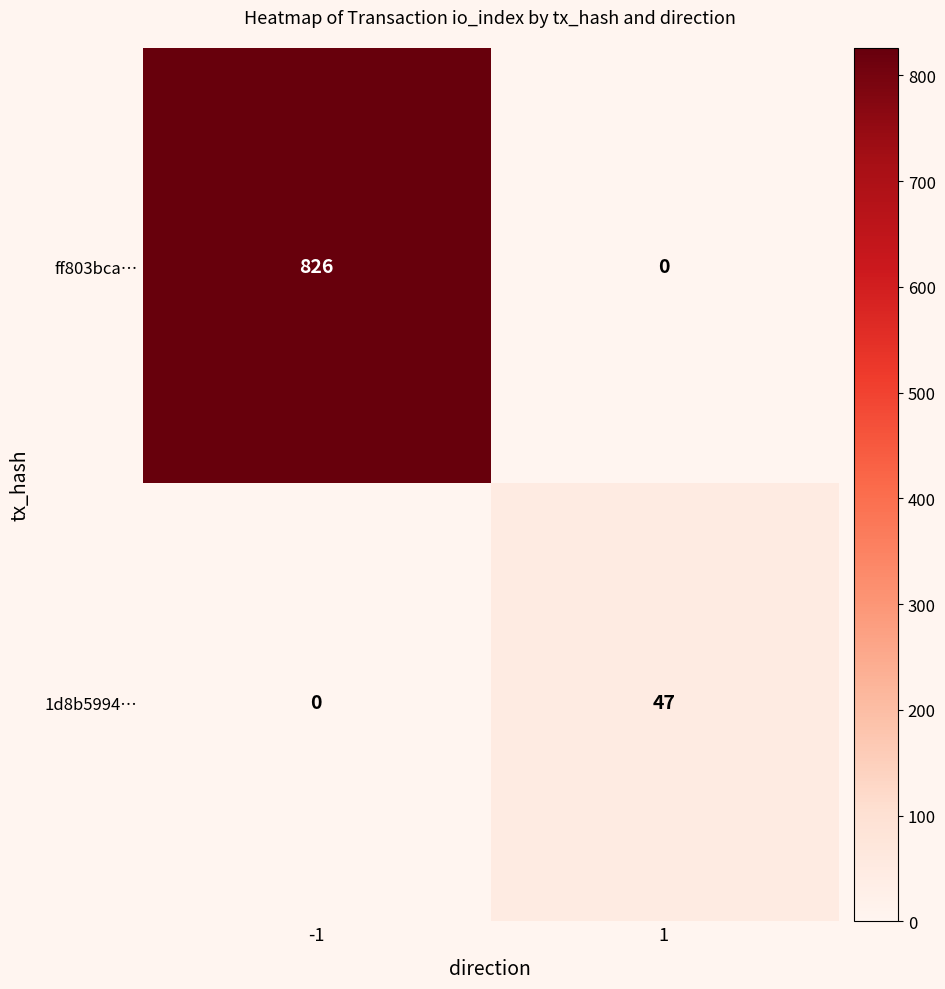

What is the difference between the 1d8b5994… values at -1 and 1?

47